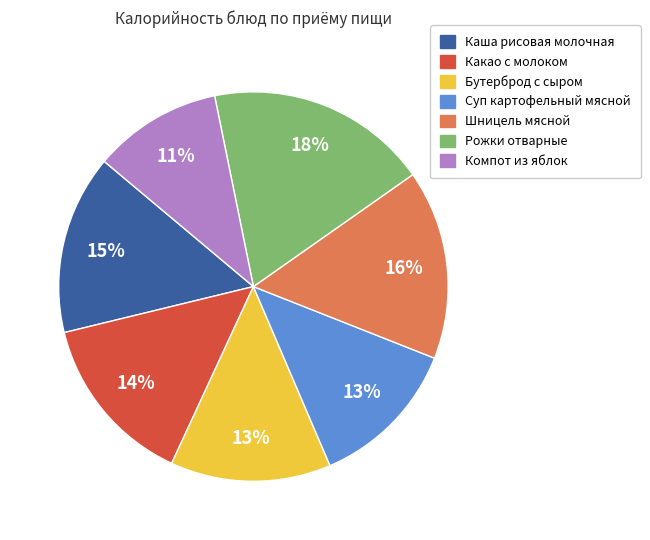

Is it true that Какао с молоком is 8% of the pie?

False